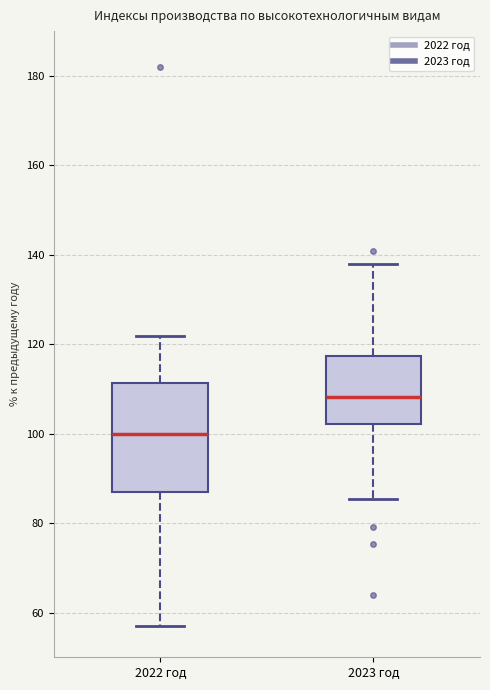

Which box has the lowest median line?

2022 год